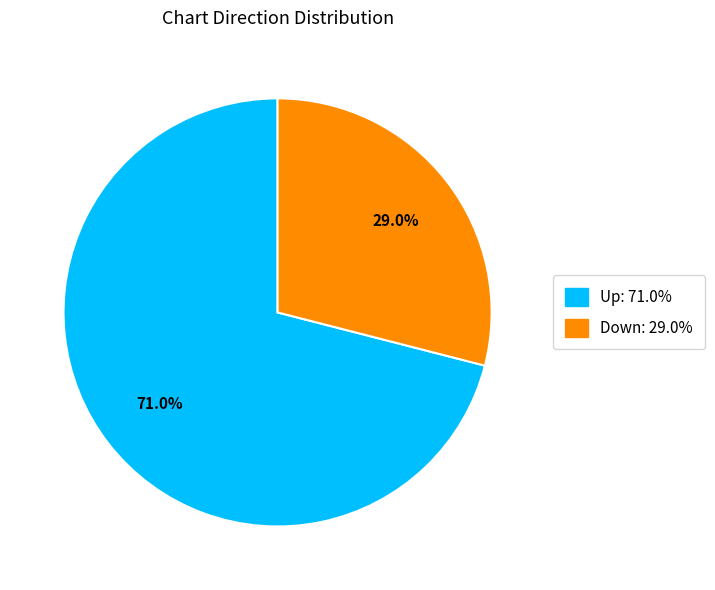

Is there a majority slice in this chart?

Yes